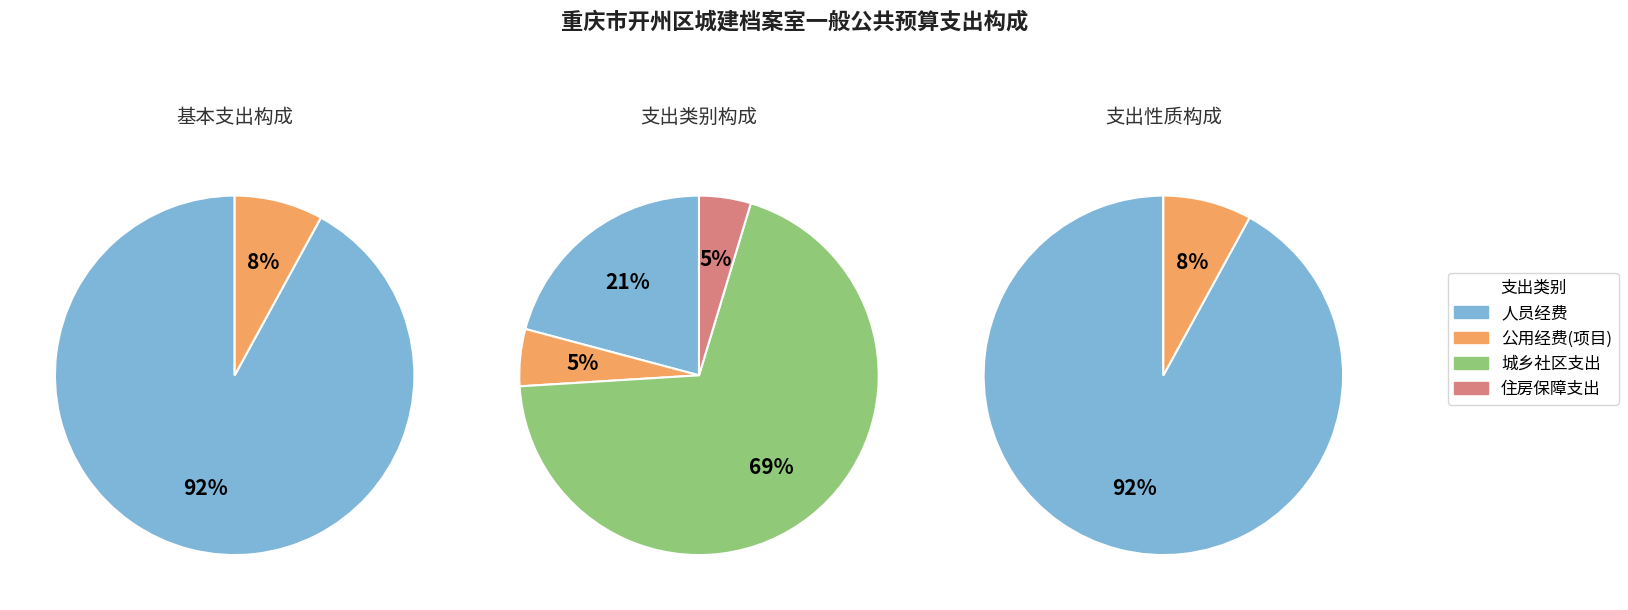

To the nearest percent, what is the difference between the largest and smallest slice percentages?

65%